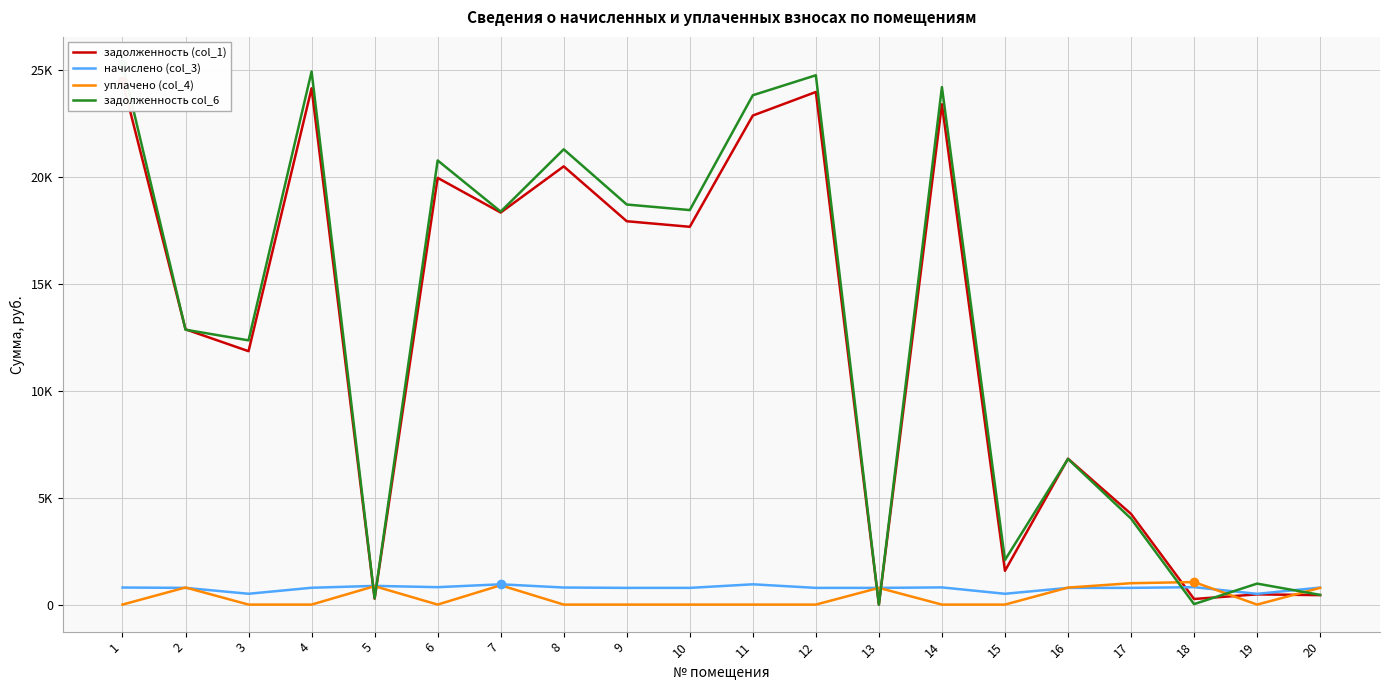

Reading left to right, extract all data points from this chart.

задолженность (col_1): 24468.6	12864.6	11841.8	24126.2	278.2	19941.7	18321.0	20478.6	17915.1	17655.1	22854.4	23955.1	0.0	23379.6	1578.2	6818.9	4238.1	261.6	478.7	441.8
начислено (col_3): 797.9	781.2	505.9	786.8	874.2	814.7	948.6	797.9	781.2	781.2	948.6	781.2	781.2	803.5	505.7	781.2	781.2	814.7	502.2	794.2
уплачено (col_4): 0.0	800.0	0.0	0.0	861.0	0.0	904.0	0.0	0.0	0.0	0.0	0.0	781.8	0.0	0.0	795.0	1000.0	1053.0	0.0	782.5
задолженность col_6: 25266.5	12845.8	12347.8	24913.0	291.4	20756.4	18365.6	21276.5	18696.3	18436.3	23803.0	24736.3	0.0	24183.1	2083.9	6805.1	4019.3	23.3	980.9	453.6